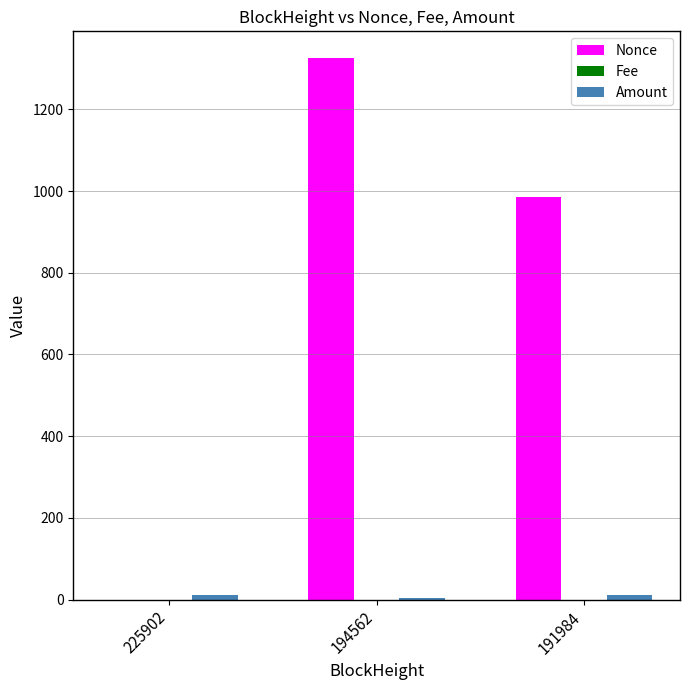

Is it true that Nonce equals 0.0 at 225902?

True